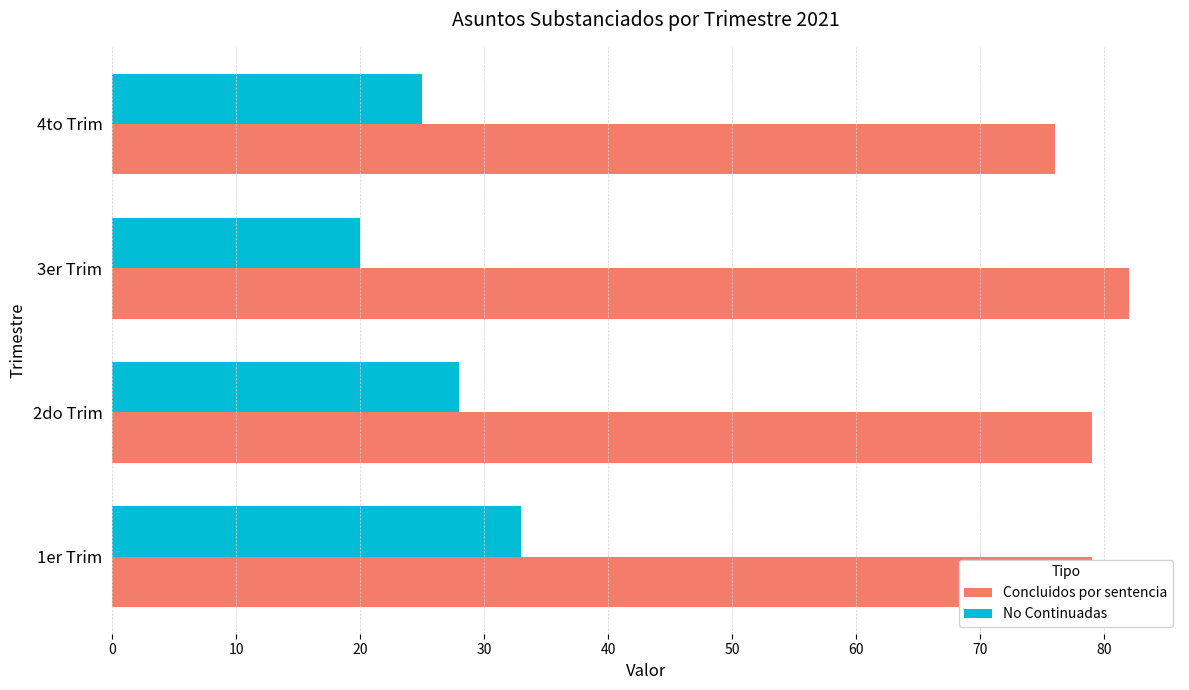

Which series has the widest spread of values?

No Continuadas